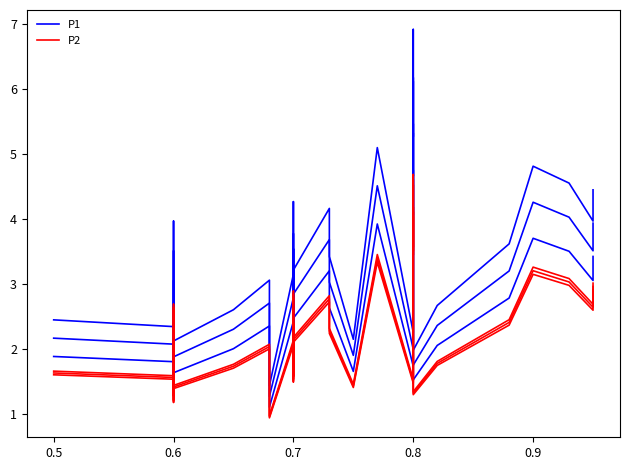

Reading right to left, transcribe all the data shown in this chart.

P1 (blue var 1): 3.4	3.0	3.5	3.7	2.8	2.0	1.5	5.3	4.0	4.8	2.9	1.7	3.9	1.6	2.6	3.2	2.5	1.8	2.1	2.7	2.5	1.9	1.9	3.3	2.9	1.9	2.3	2.0	2.4	1.1	2.4	2.0	1.6	2.2	3.0	1.5	1.6	1.4	1.8	1.9
P2 (red var 1): 2.9	2.6	3.0	3.1	2.4	1.7	1.3	4.5	3.4	4.0	2.4	1.5	3.3	1.4	2.2	2.7	2.1	1.5	1.8	2.3	2.1	1.6	1.6	2.8	2.5	1.6	1.9	1.7	2.1	0.9	2.0	1.7	1.4	1.8	2.6	1.3	1.4	1.2	1.5	1.6